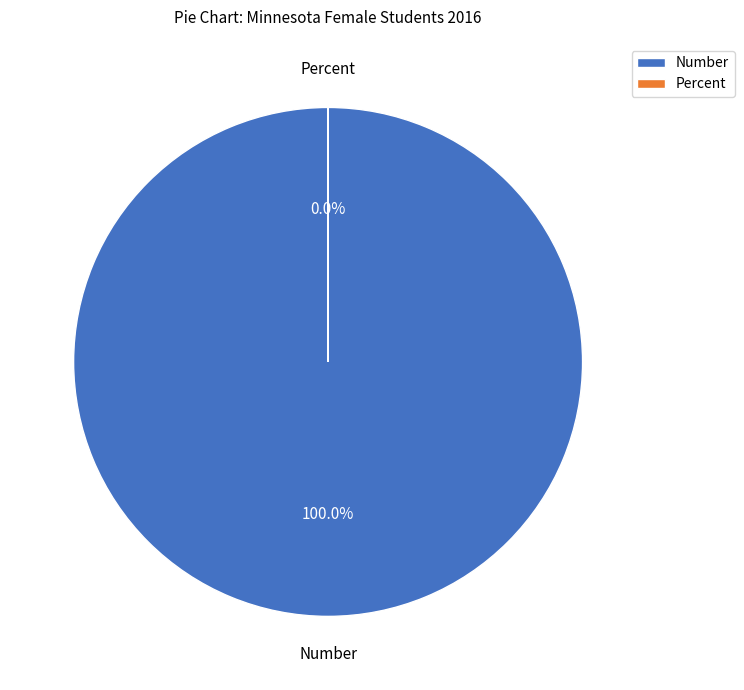

Does any single category account for the majority?

Yes